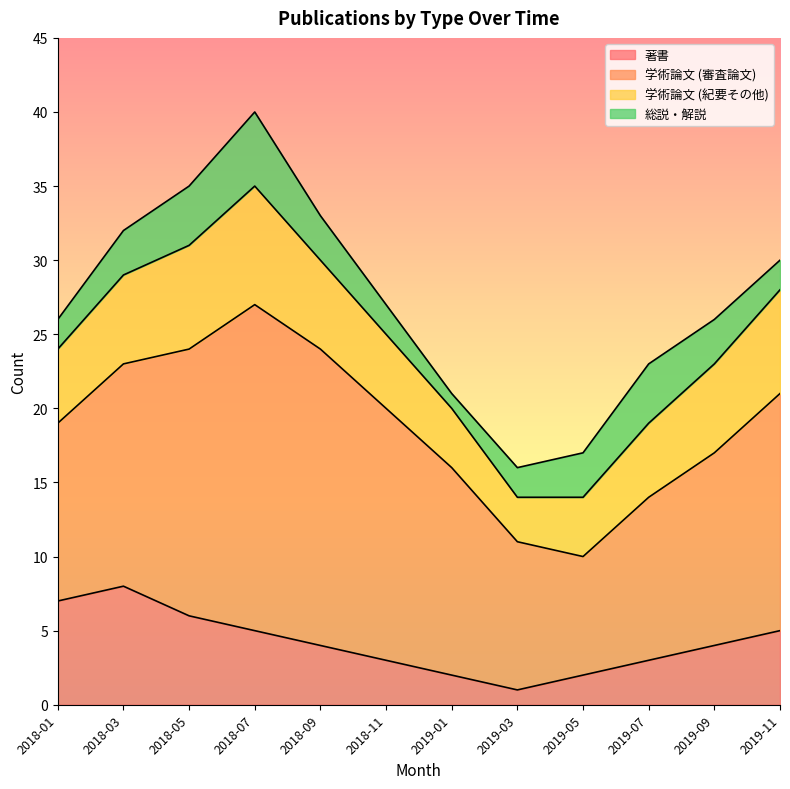

At how many categories does at least one series exceed 3?

12